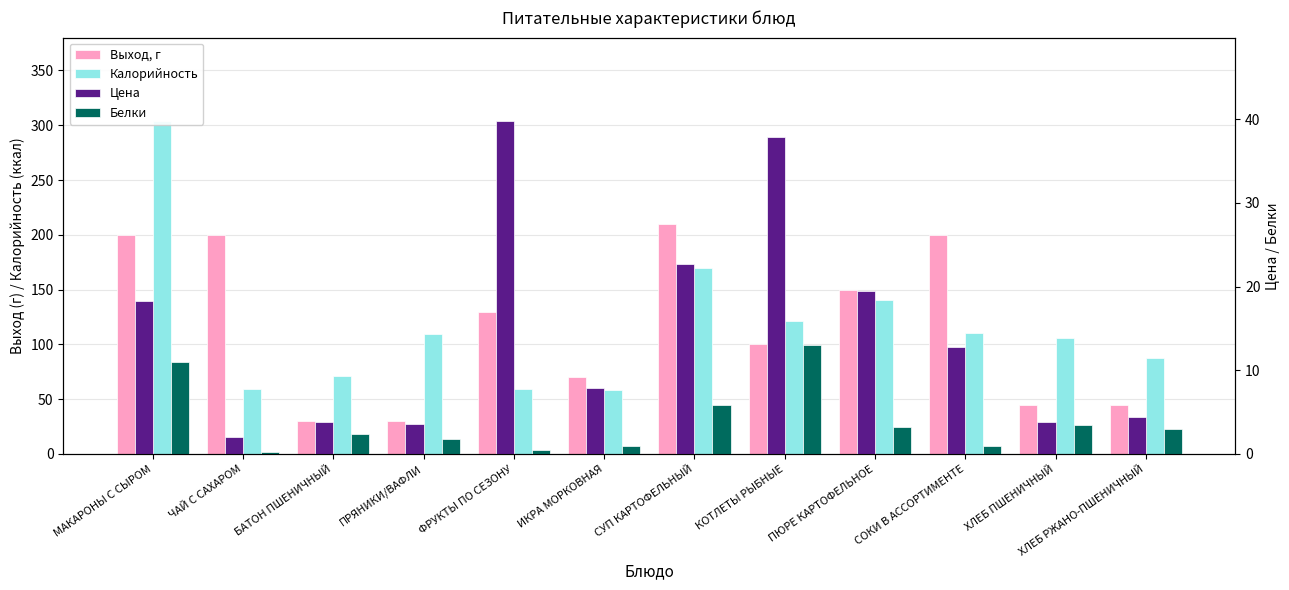

How many data points does each series have?

12